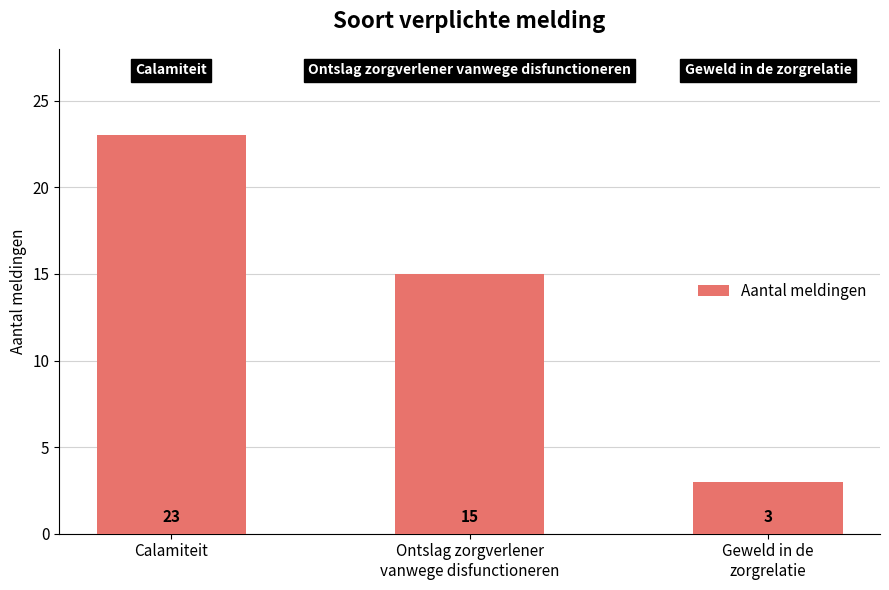

List the labels in order of value, smallest first.

Geweld in de
zorgrelatie, Ontslag zorgverlener
vanwege disfunctioneren, Calamiteit